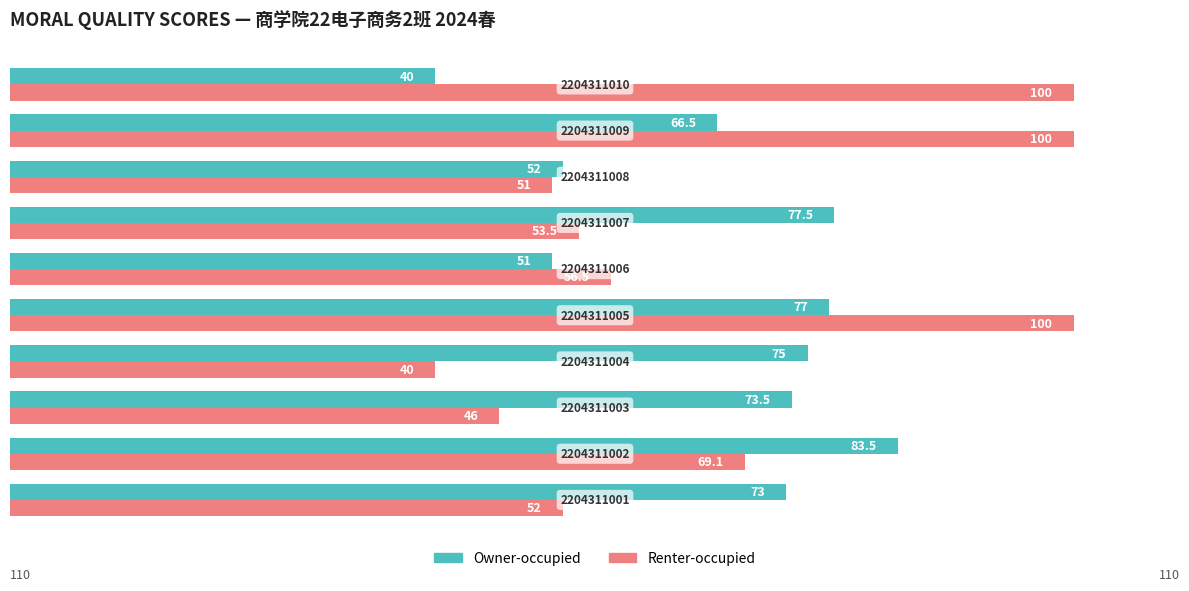

Which series has the largest range (max minus min)?

Renter-occupied